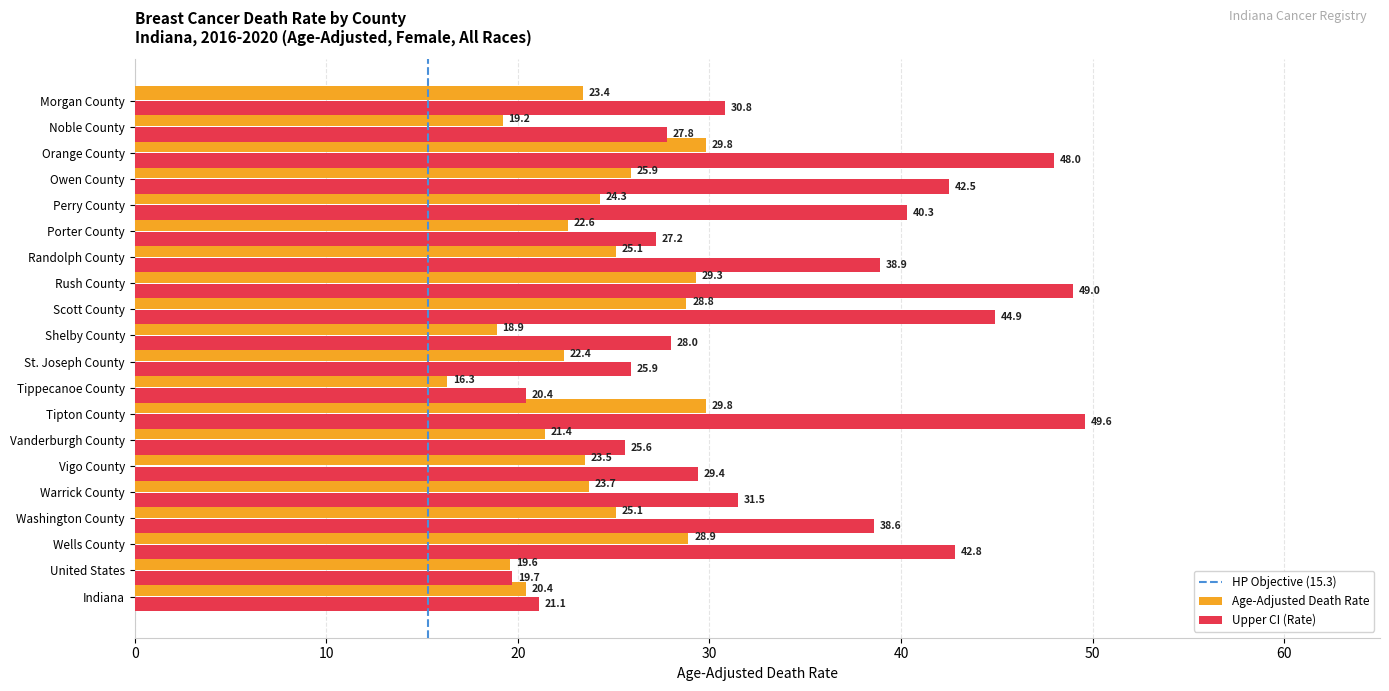

Rank the series by their maximum value, from highest to lowest.

Upper CI (Rate), Age-Adjusted Death Rate